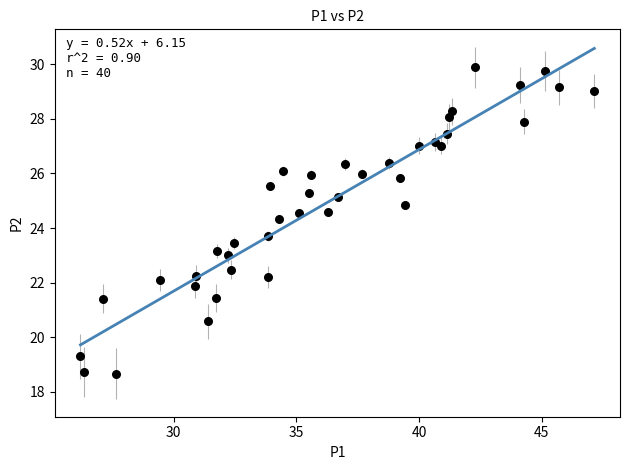

What is the range of Y values (max minus min)?

11.2